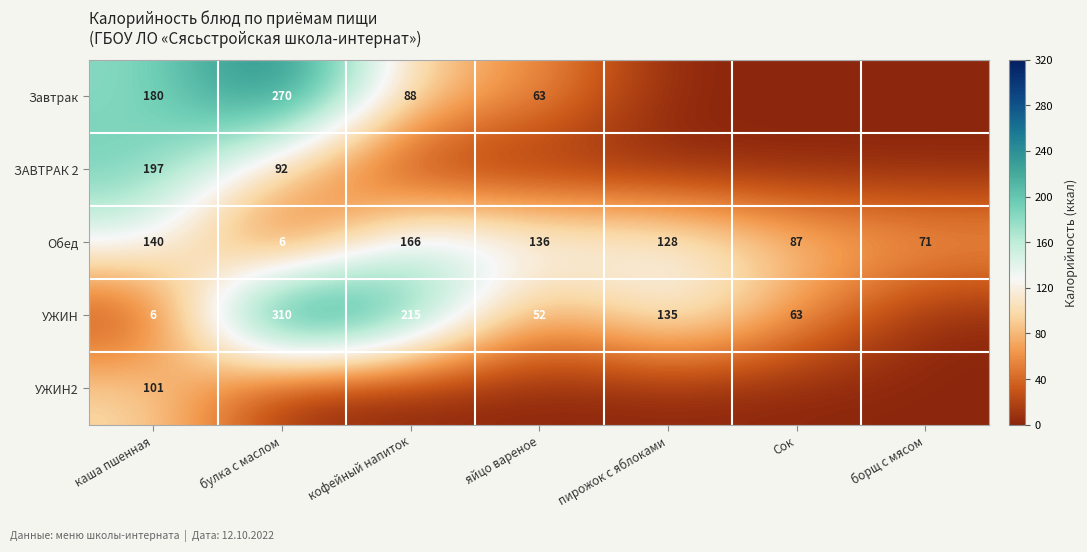

What is the total value across all series at кофейный напиток?

469